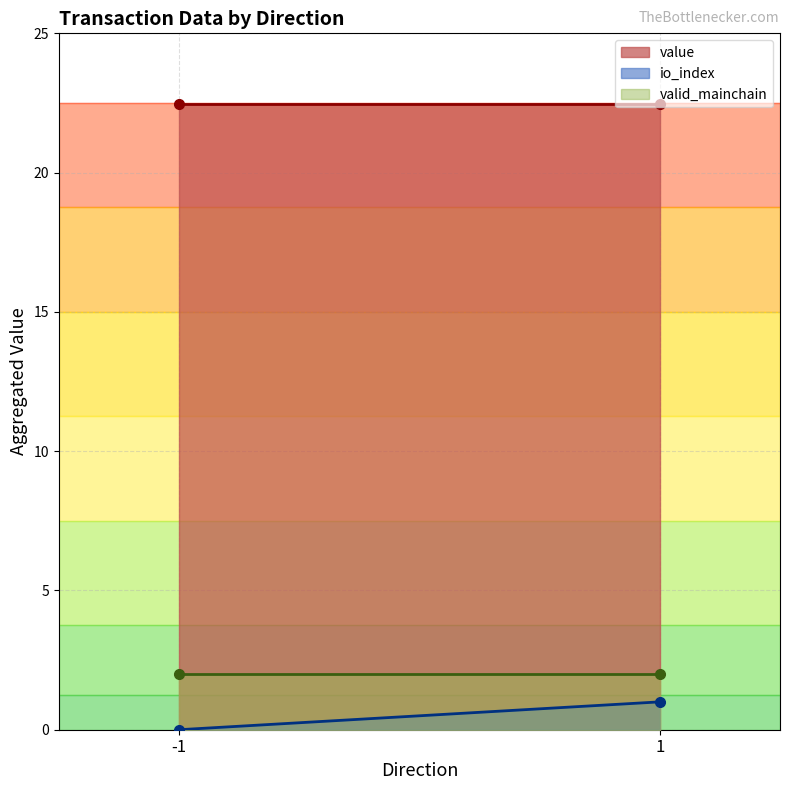

Which has a higher value, 1 or 1?

1